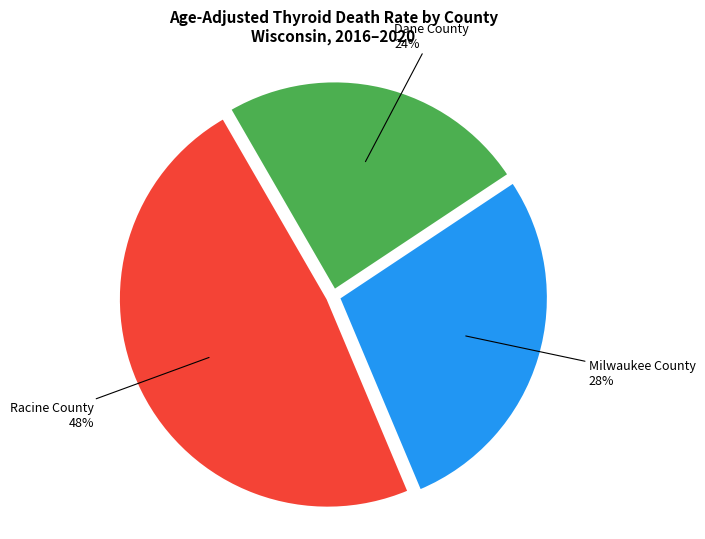

To the nearest percent, what is the difference between the largest and smallest slice percentages?

24%